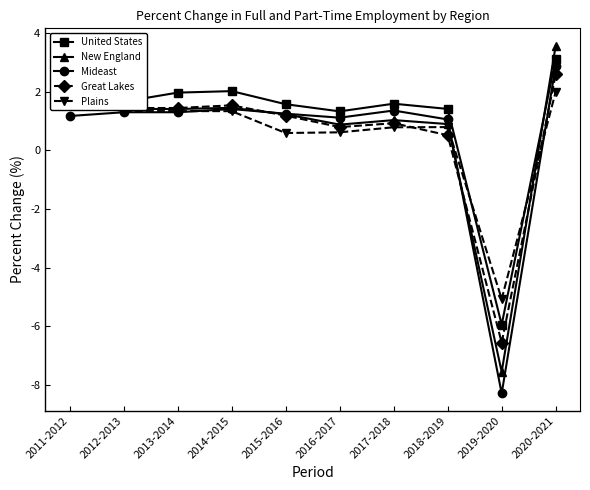

How many series are shown in this chart?

5